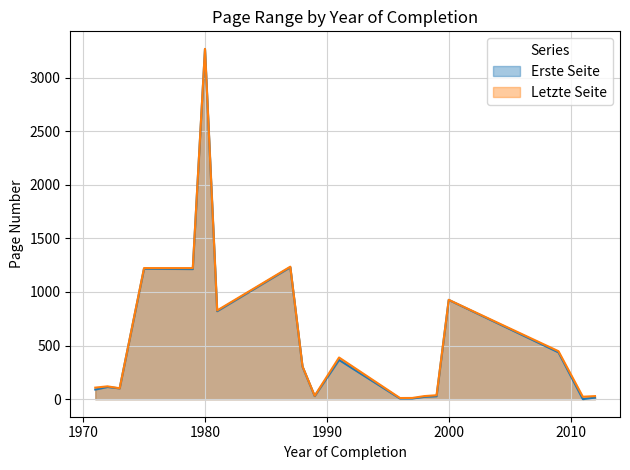

How many categories are shown in the chart?

19